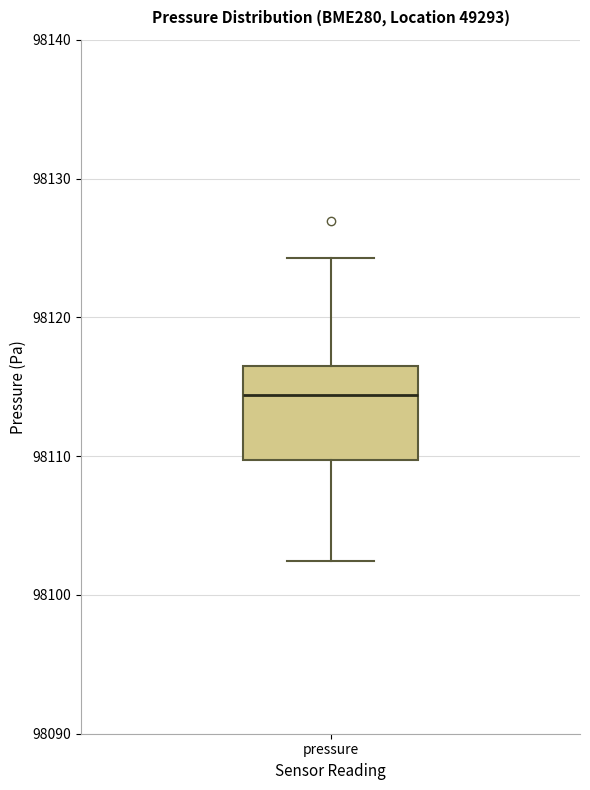

Where does the lower whisker of the box for pressure end on the y-axis? The values are not printed on the chart, so give them approximately, as read against the axis.

98102